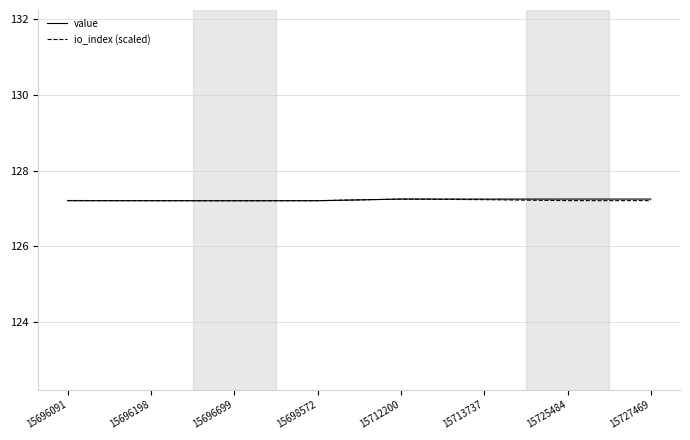

What is the total value across all series at 15696699?

254.4